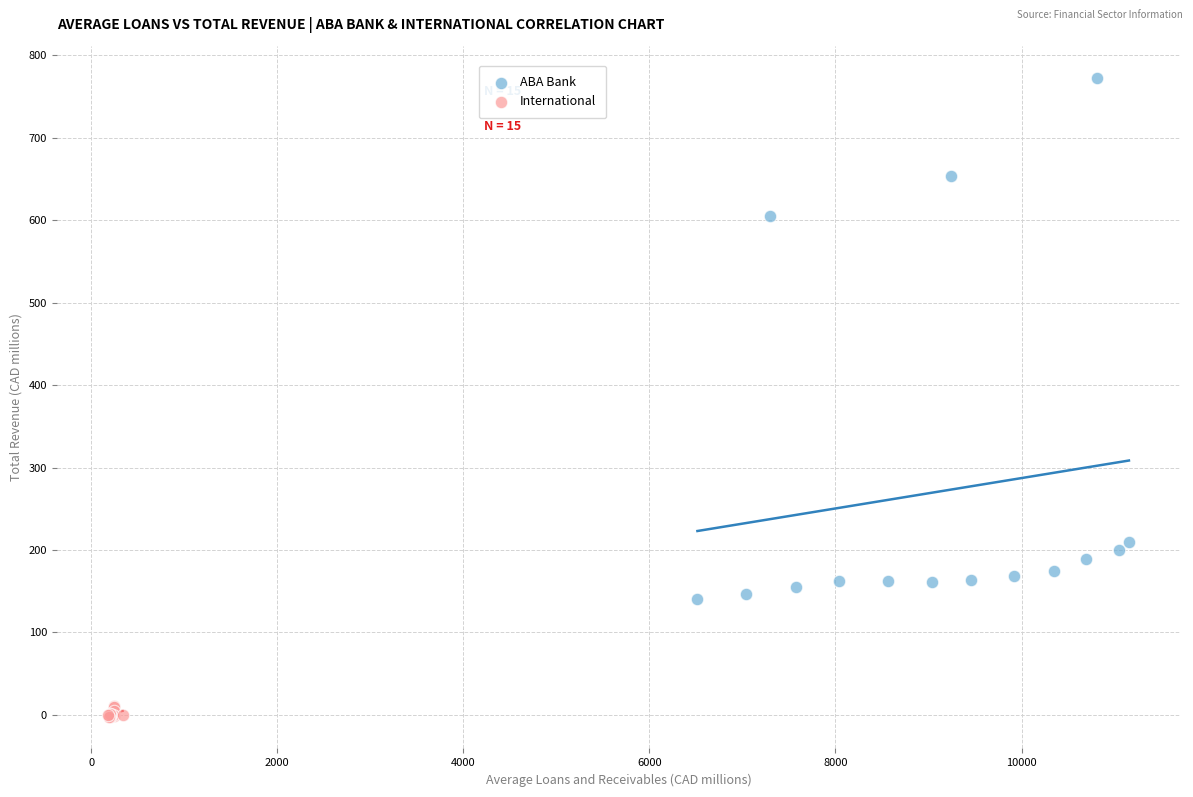

Which series has the widest spread of Y values?

ABA Bank